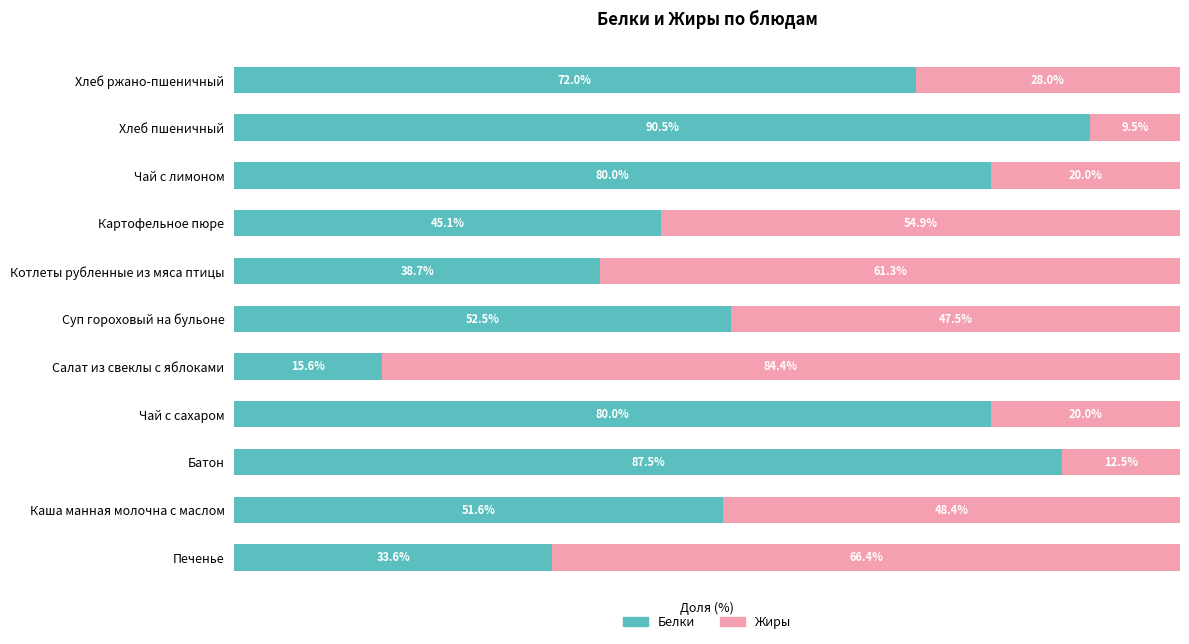

At which label is Белки closest to 53?

Суп гороховый на бульоне